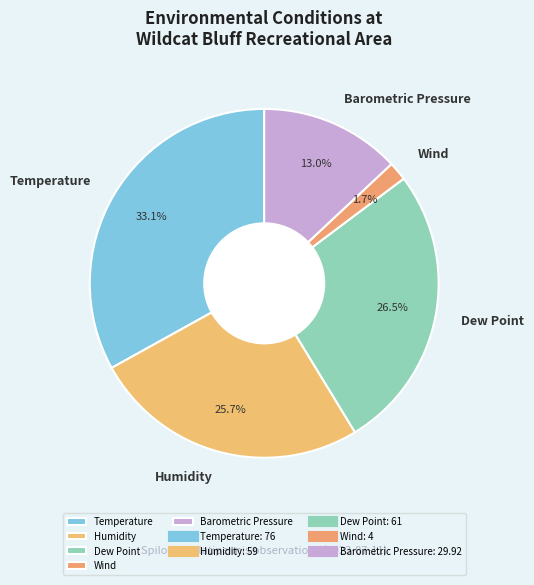

To the nearest percent, what portion does Wind represent?

2%